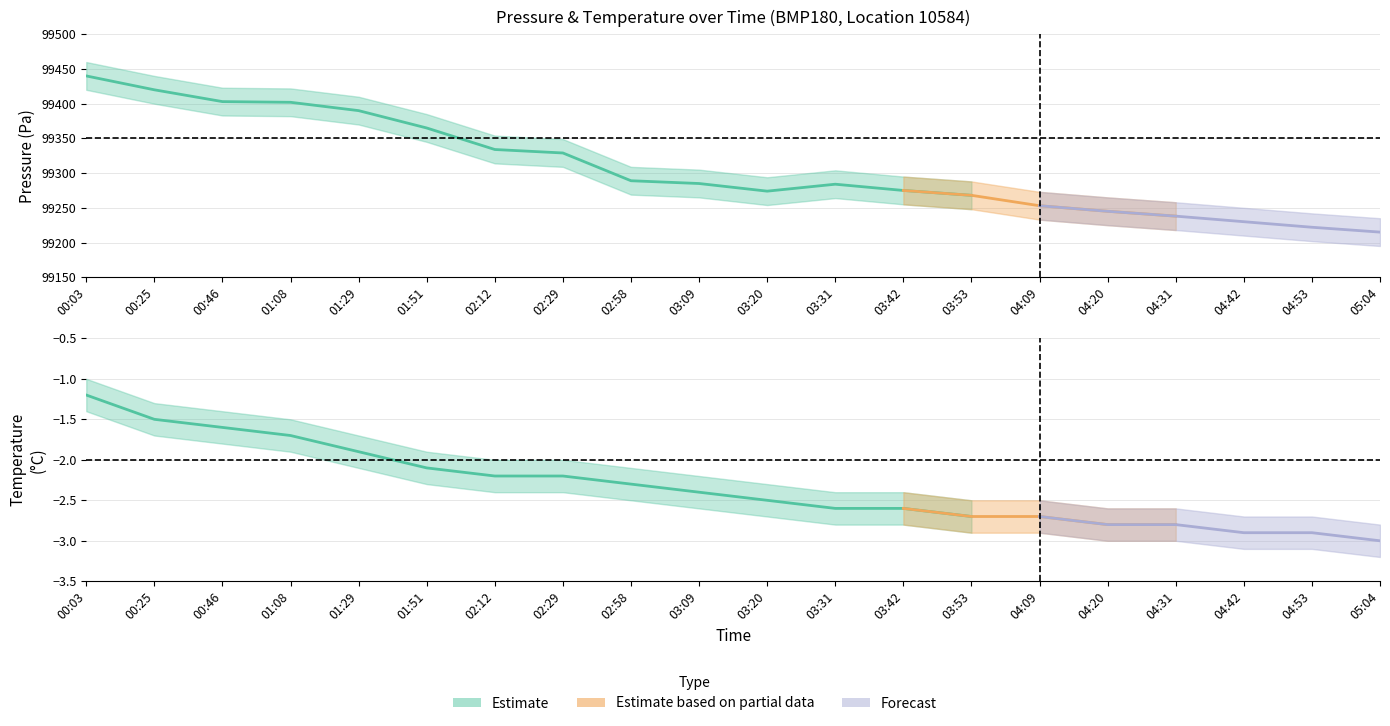

What is the difference between the temperature_upper values at 01:51 and 04:20?

0.7